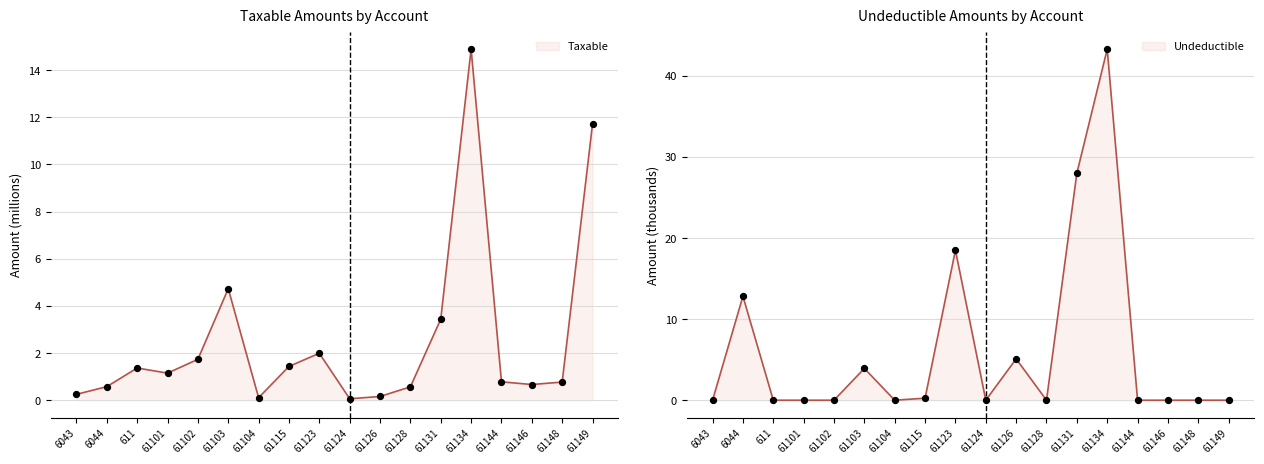

At which category is the sum across all series the highest?

61134